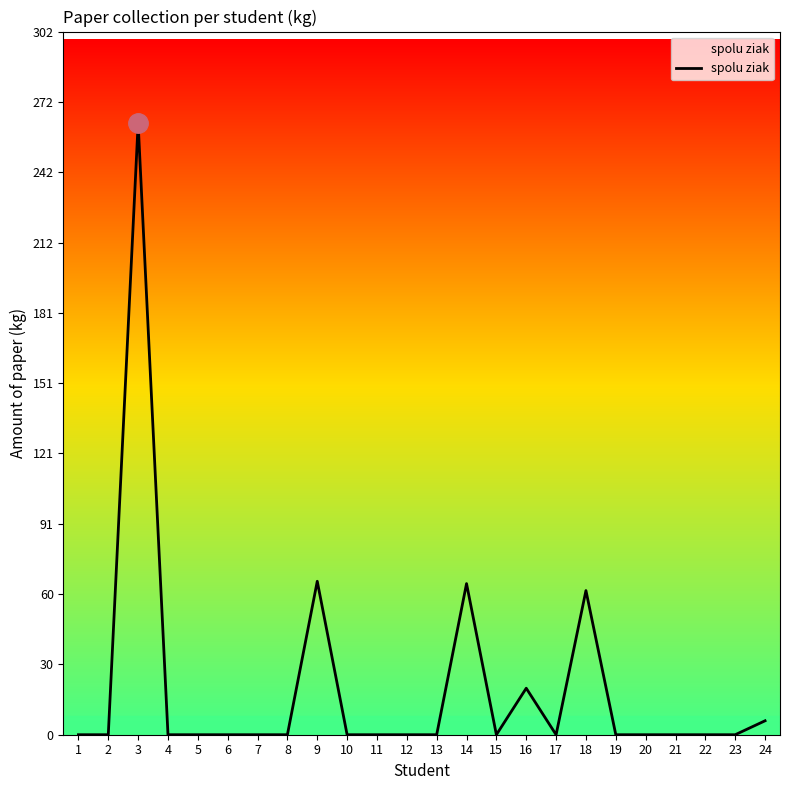

Count the number of values greater than 0.

6